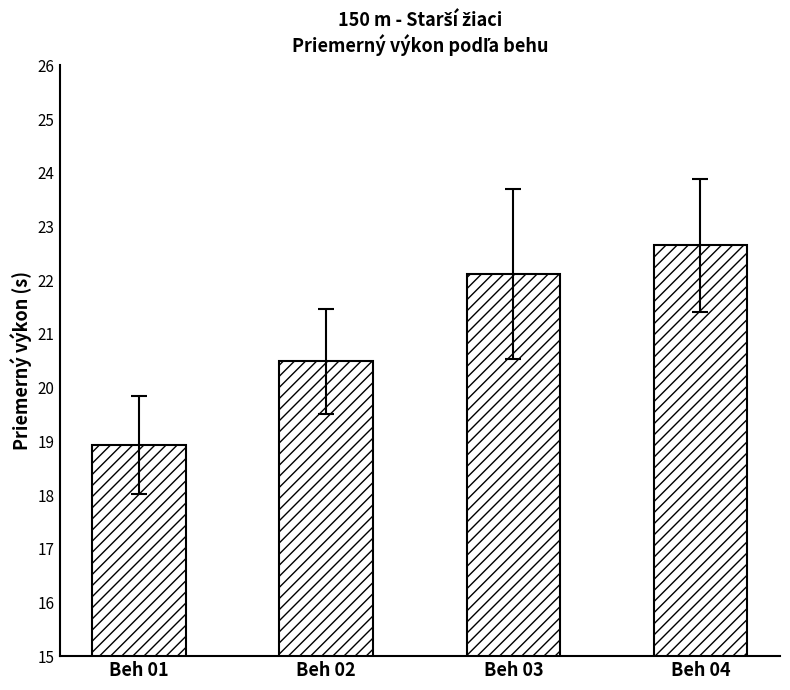

Between Beh 03 and Beh 01, which is larger?

Beh 03